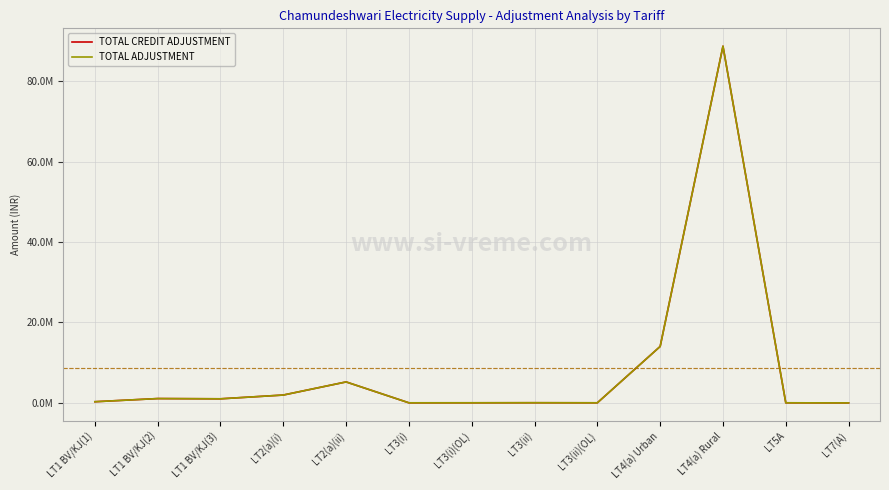

Does the chart display data point markers on the line(s)?

No